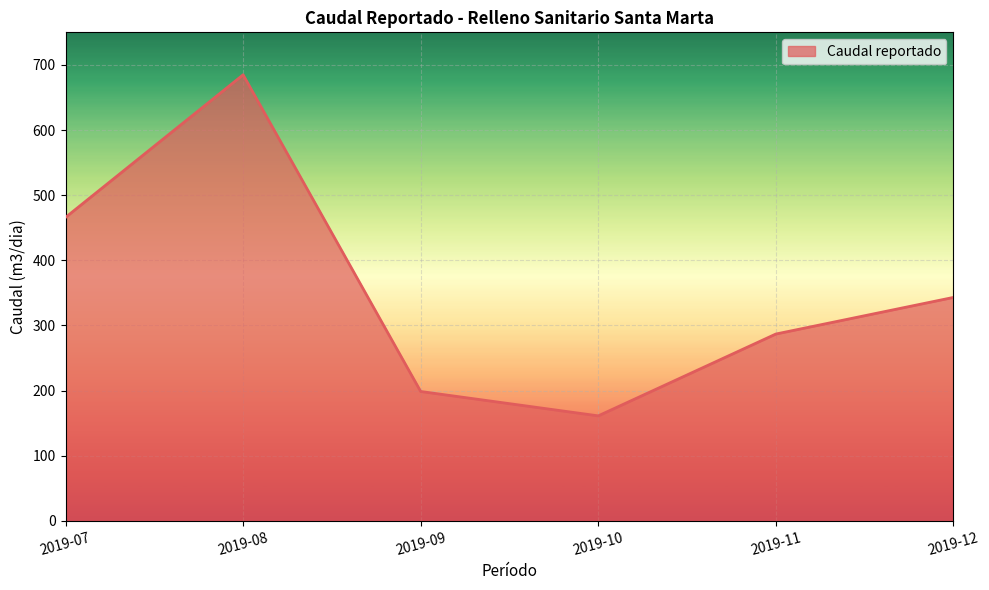

Rank the categories by value from highest to lowest.

2019-08, 2019-07, 2019-12, 2019-11, 2019-09, 2019-10